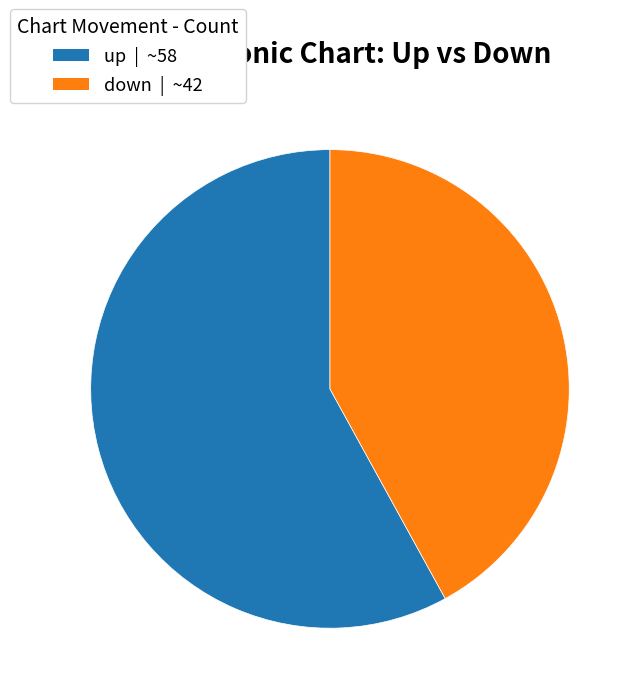

Which category accounts for the majority?

up